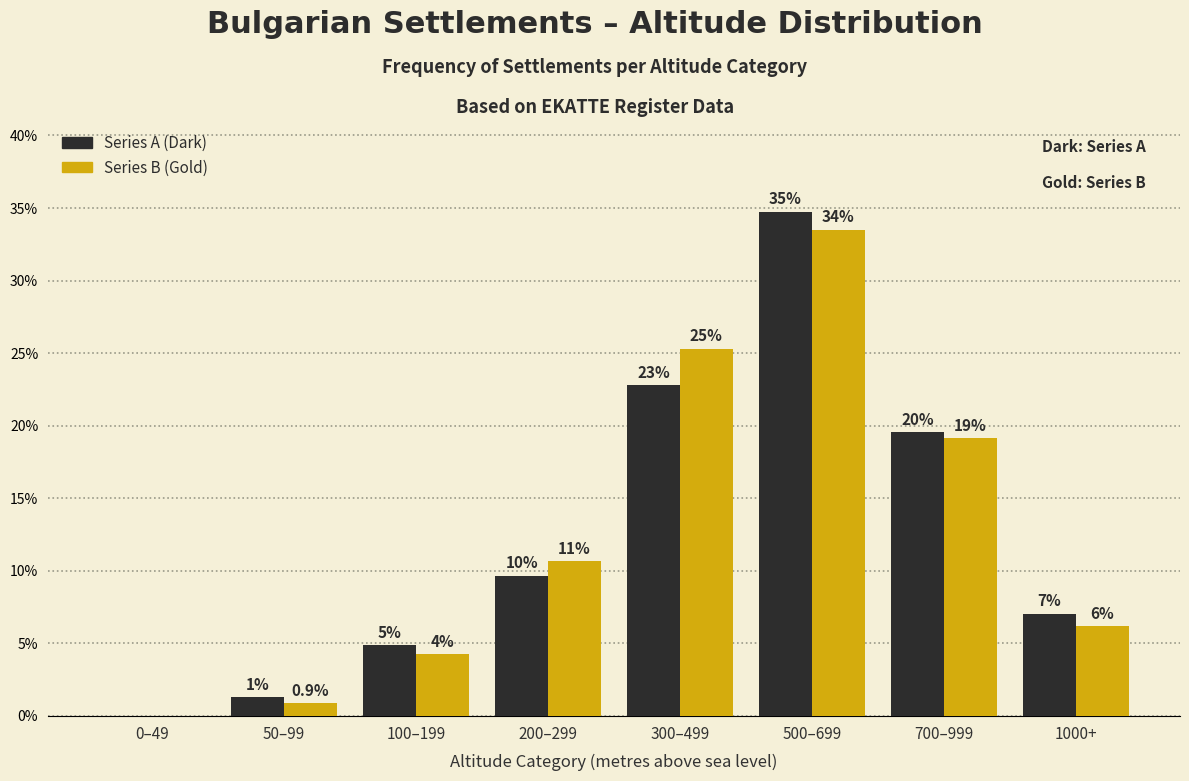

Are the bars grouped side by side (vs. stacked)?

Yes